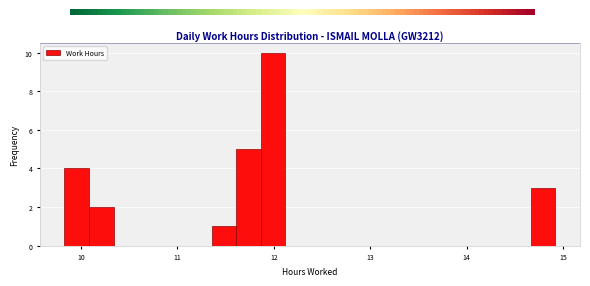

Read against the x-axis, roughly where is the centre of the tallest bar?

12.0